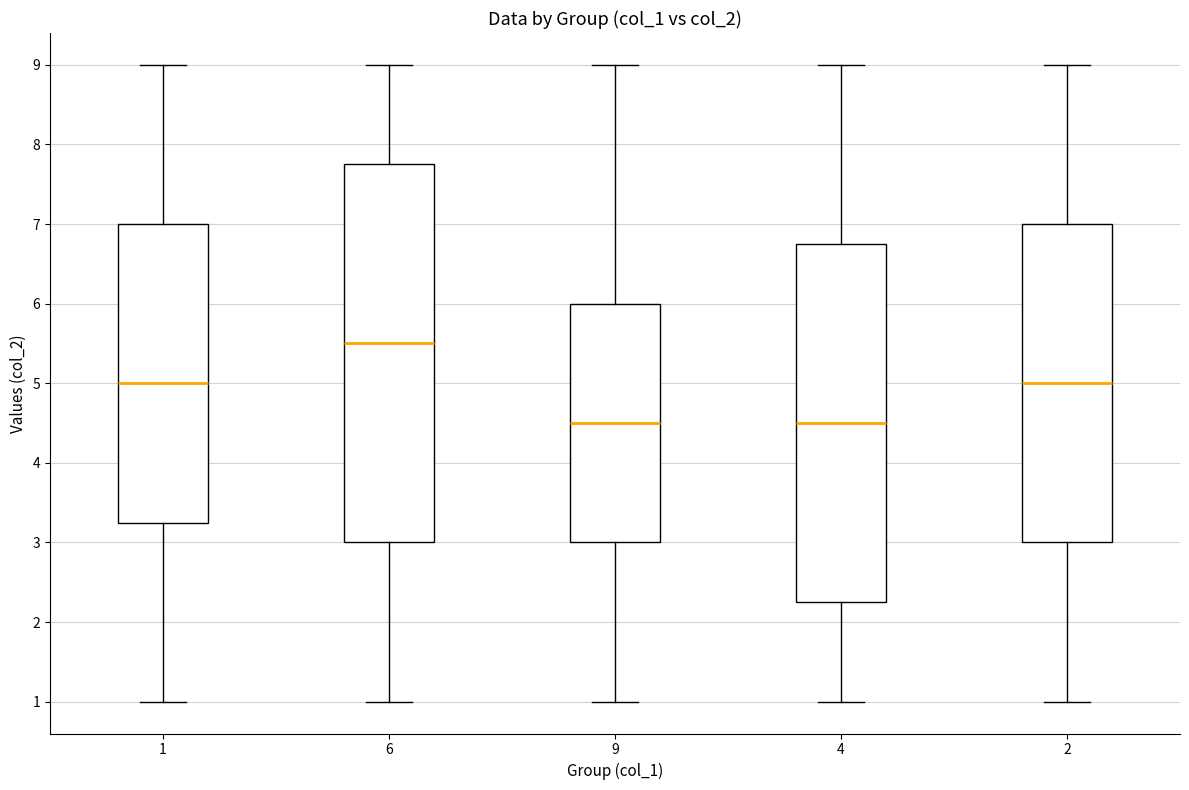

Comparing the boxes themselves (not the whiskers), which one is the tallest?

6